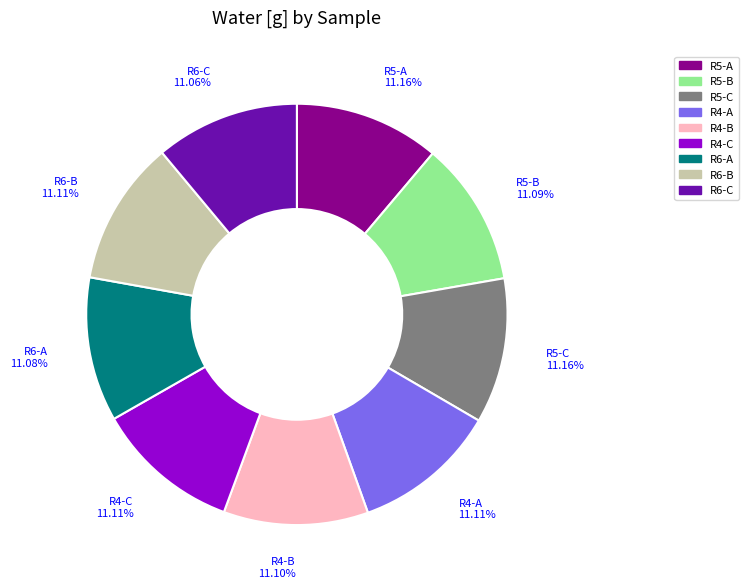

Is R4-C the majority of the pie?

No